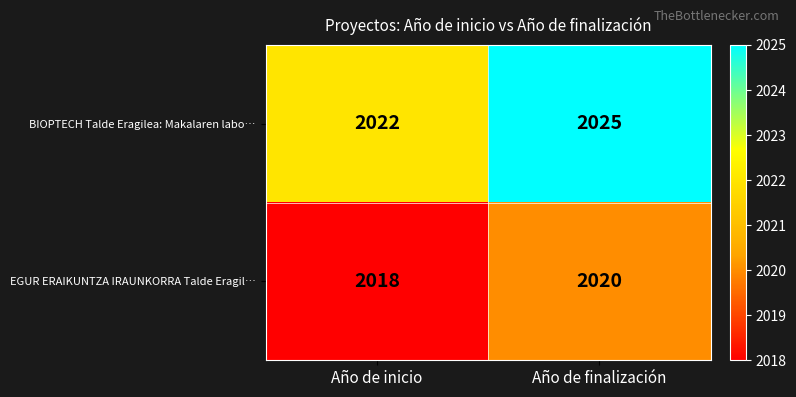

At which label is BIOPTECH Talde Eragilea: Makalaren labo… closest to 2023?

Año de inicio